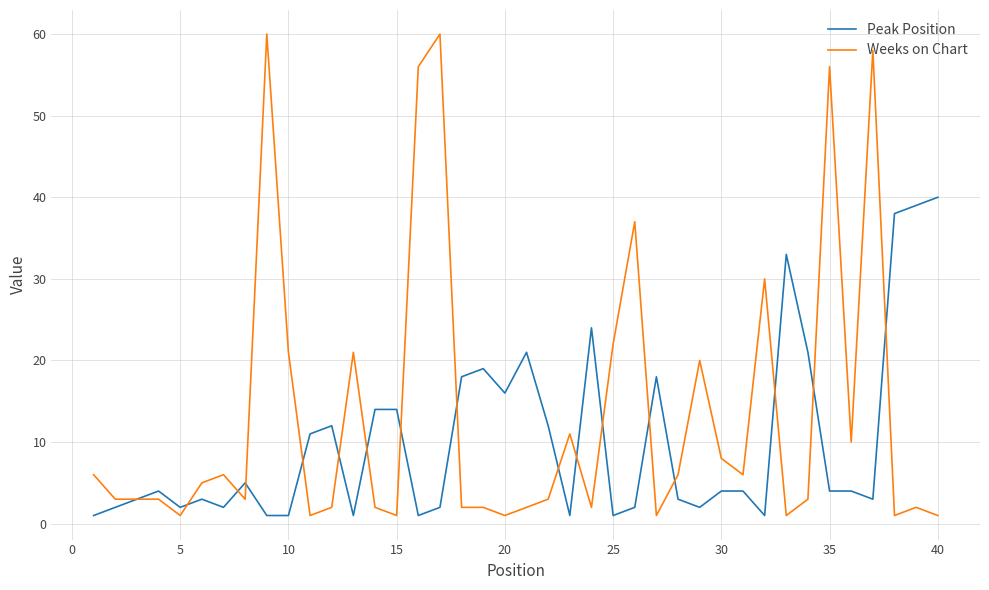

What is the maximum value for Peak Position?

40